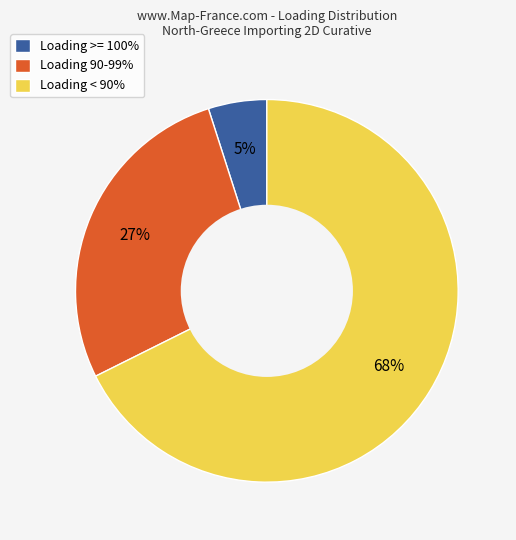

To the nearest percent, what is the average slice percentage?

33%